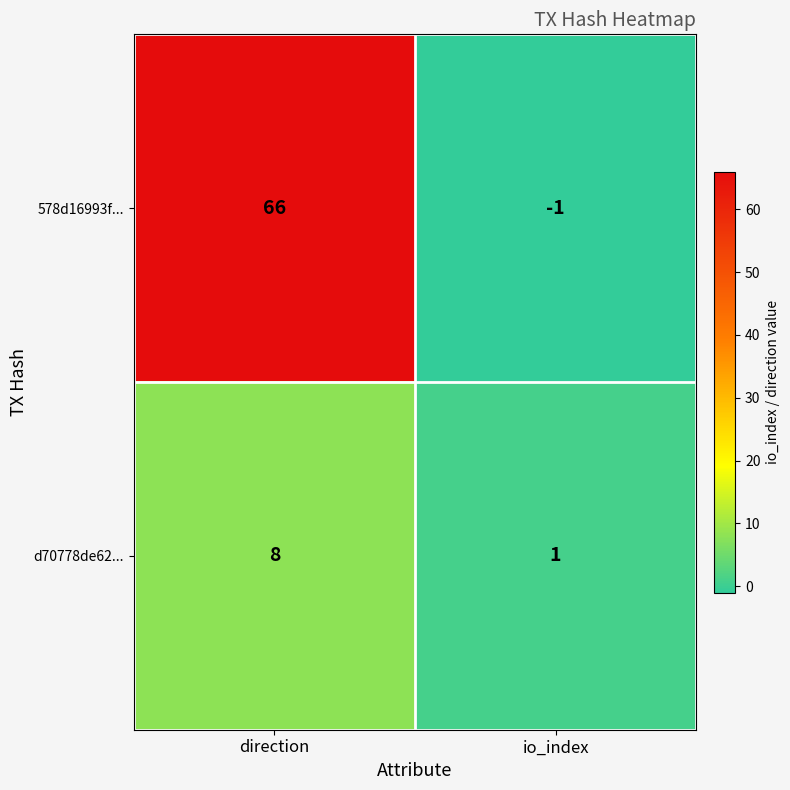

Count the number of categories in the chart.

2